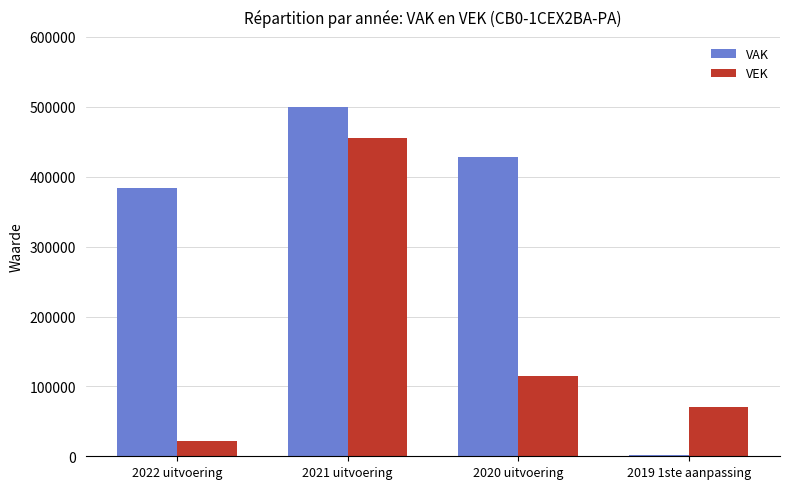

Between 2022 uitvoering and 2019 1ste aanpassing, which series saw the biggest shift?

VAK